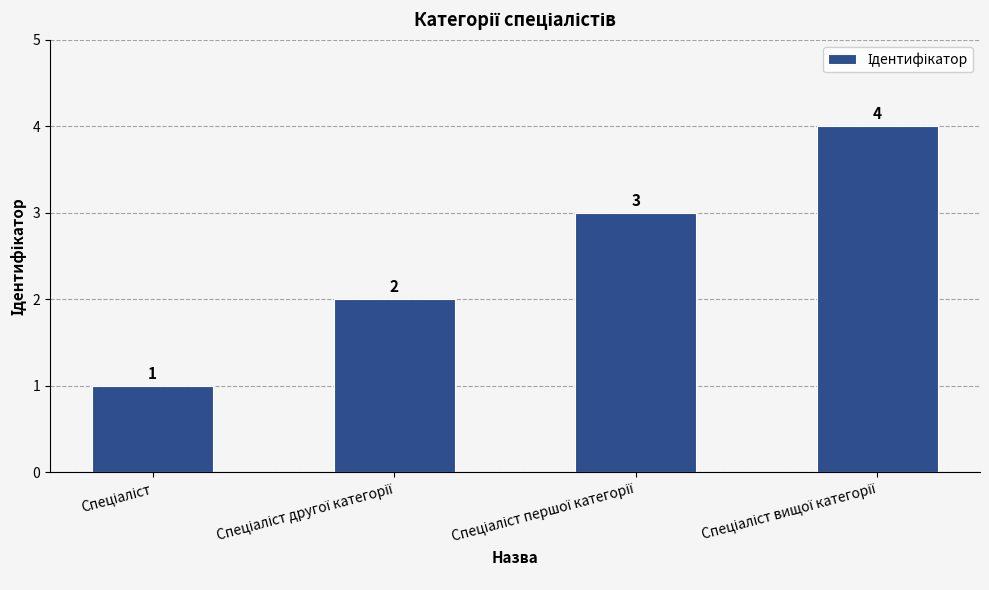

Reading left to right, what are all the values shown in this chart?

1	2	3	4